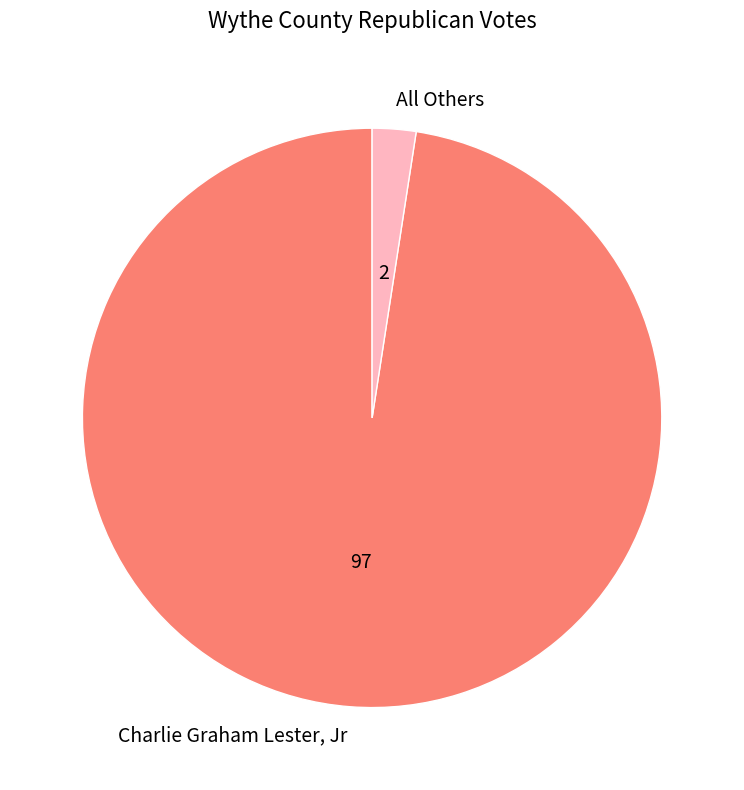

Count the number of slices in the pie.

2